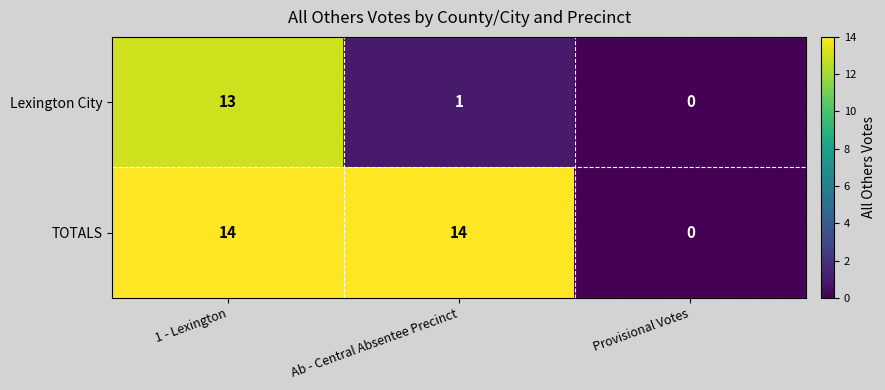

Count the TOTALS values in the range 0 to 14.

3